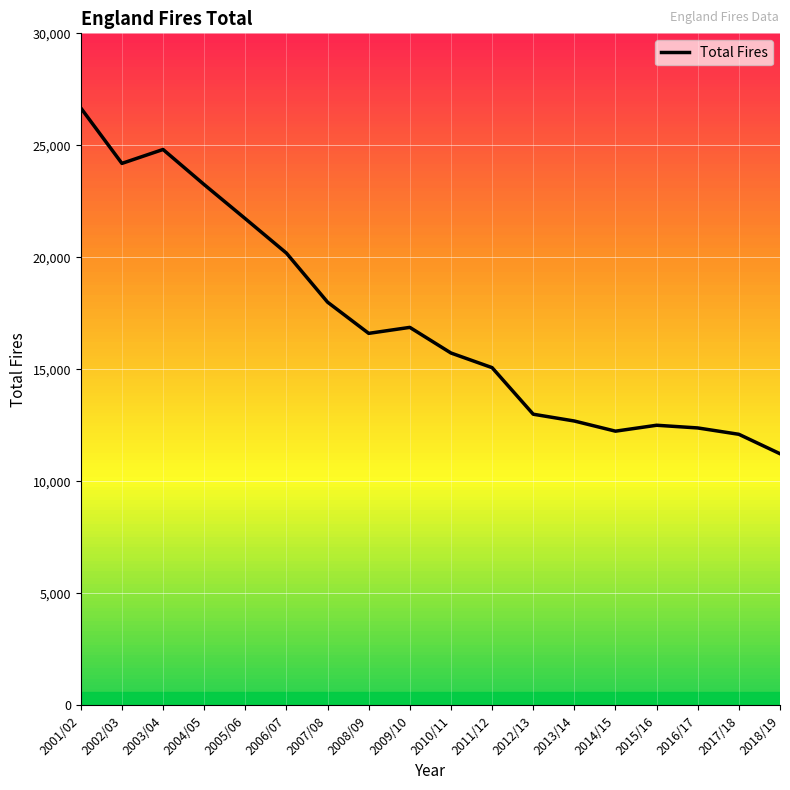

True or false: the data shows 12998 at 2012/13.

True